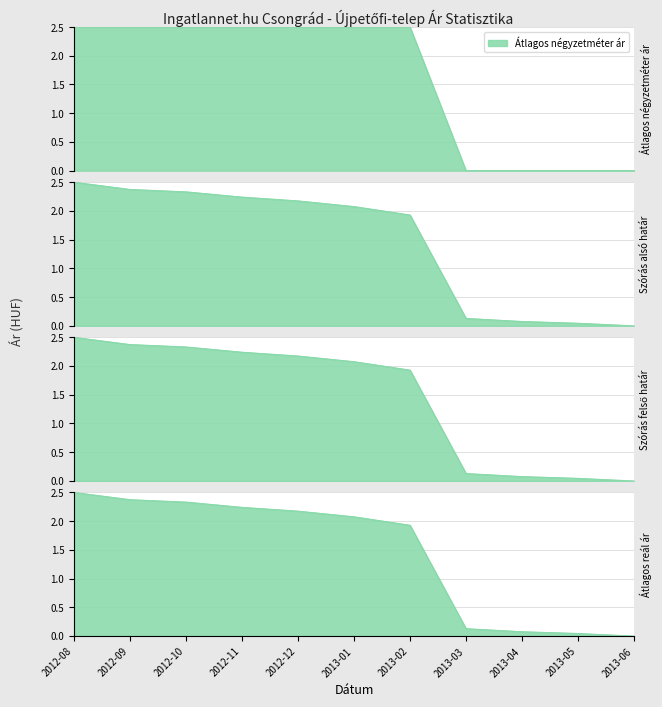

Reading left to right, what are all the values shown in this chart?

Átlagos négyzetméter ár: 2.5	2.5	2.5	2.5	2.5	2.5	2.5	0.0	0.0	0.0	0.0
Szórás alsó határ: 2.5	2.4	2.3	2.2	2.2	2.1	1.9	0.1	0.1	0.0	0.0
Szórás felső határ: 2.5	2.4	2.3	2.2	2.2	2.1	1.9	0.1	0.1	0.0	0.0
Átlagos reál ár: 2.5	2.4	2.3	2.2	2.2	2.1	1.9	0.1	0.1	0.0	0.0